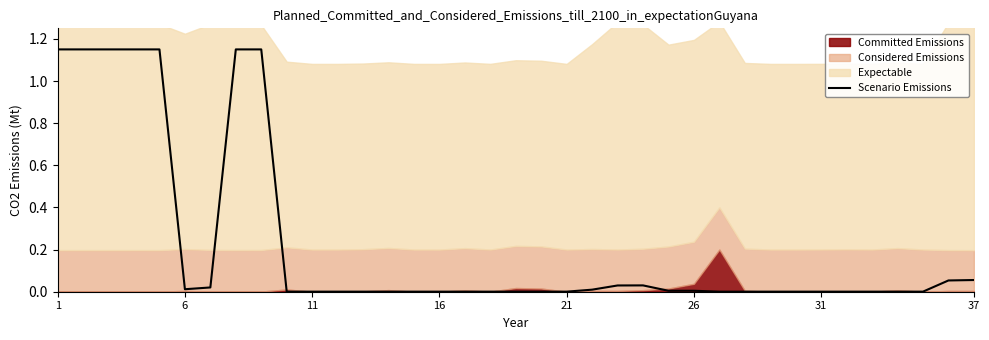

What is the label of the 1st point from the left?

1